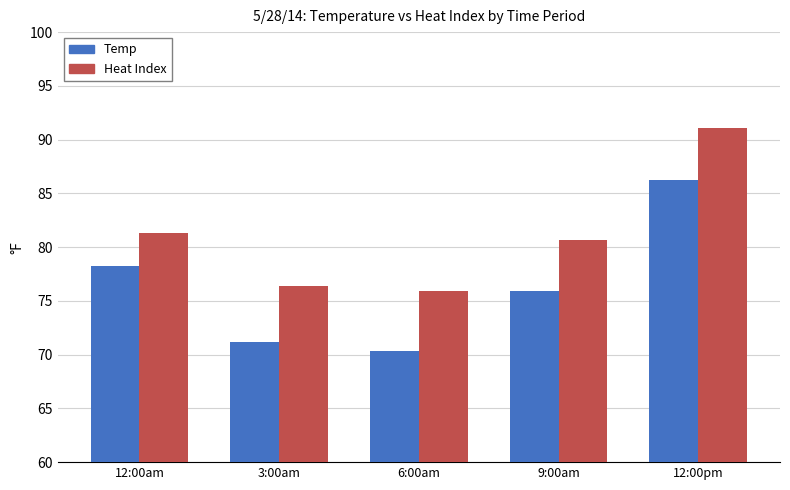

What is the difference between the Heat Index values at 12:00am and 12:00pm?

9.8